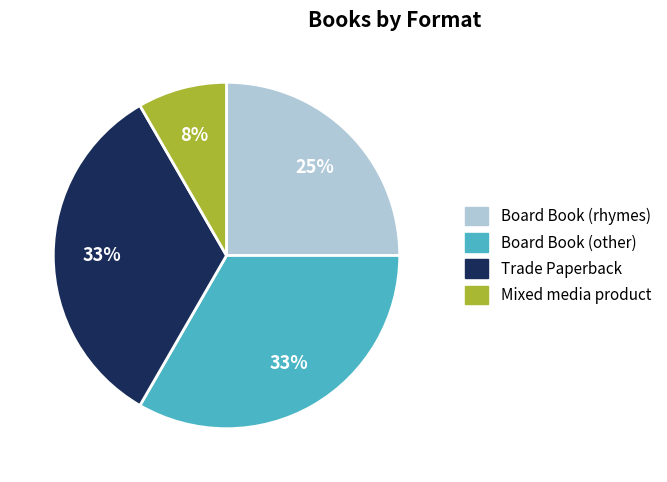

Is there any slice that represents more than half of the pie?

No